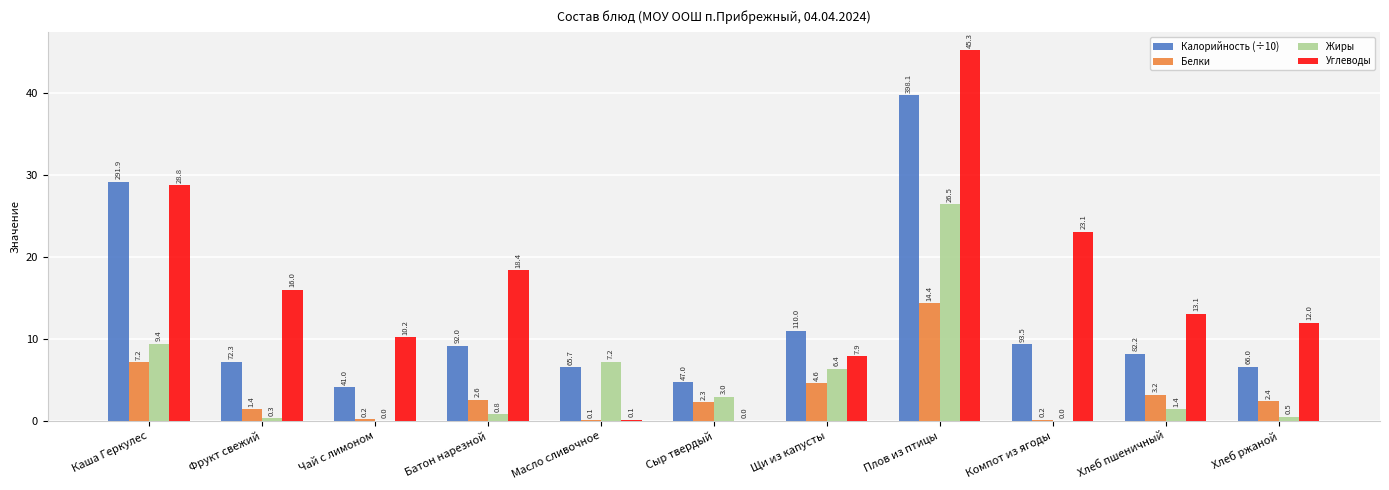

At which label does Белки reach its peak?

Плов из птицы